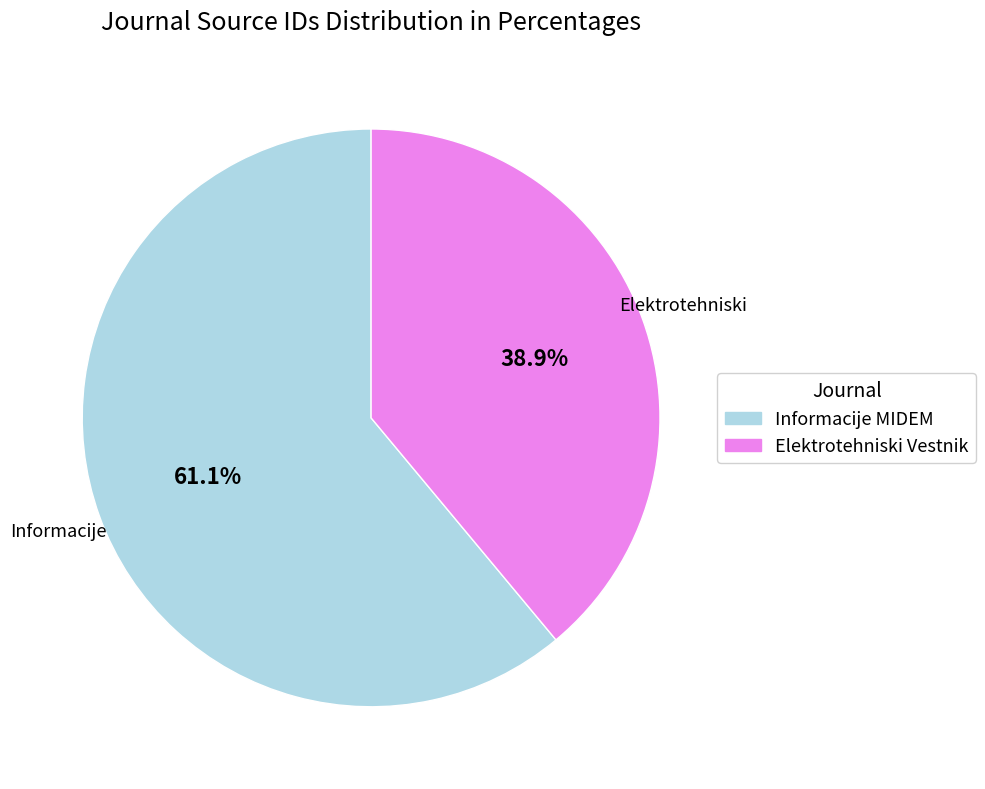

To the nearest percent, what is the difference between the Elektrotehniski Vestnik and Informacije MIDEM slice percentages?

22%